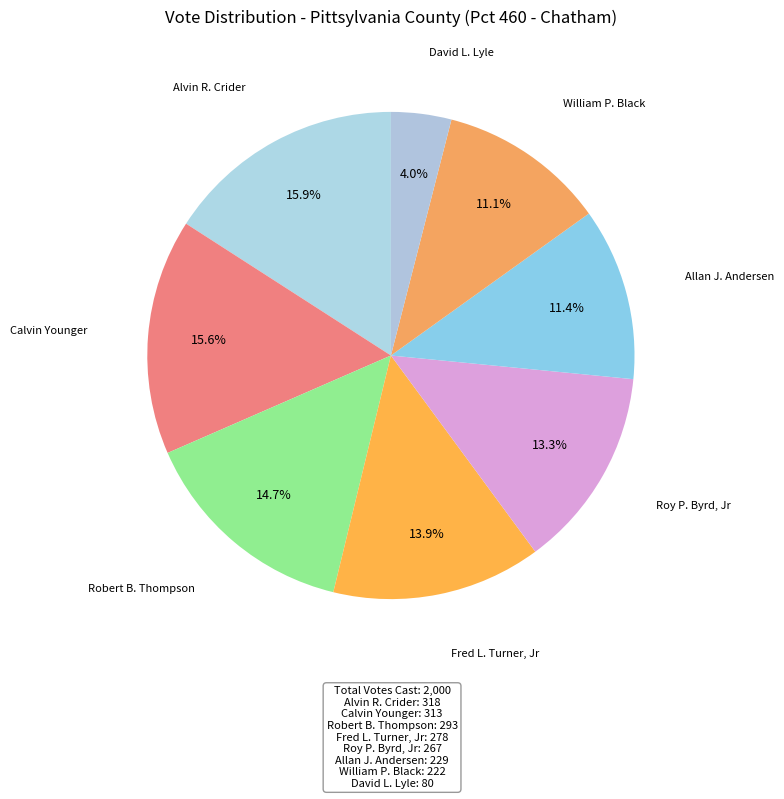

How many slices are in this pie chart?

8